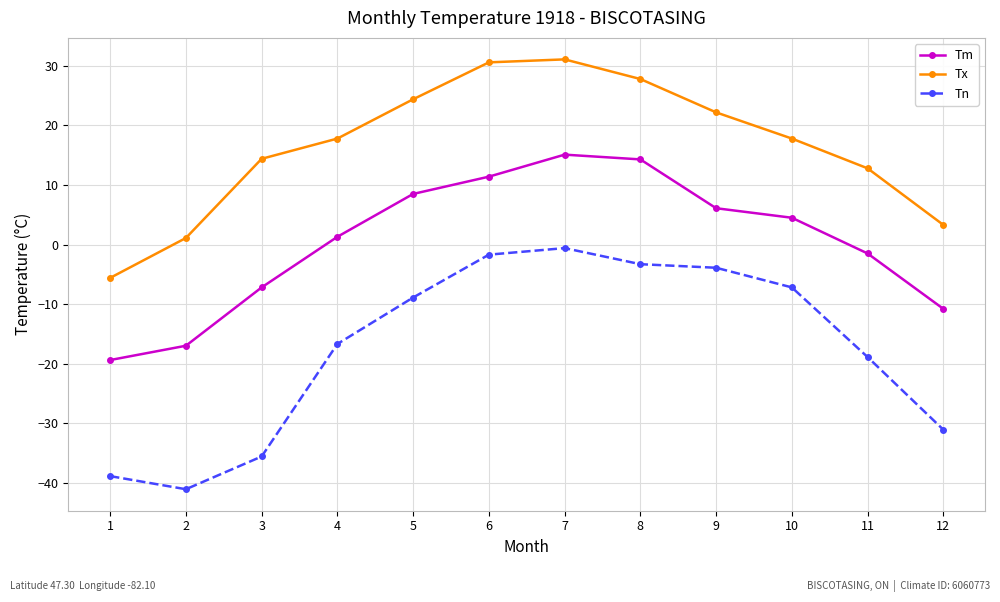

At which label is Tx closest to 12?

11